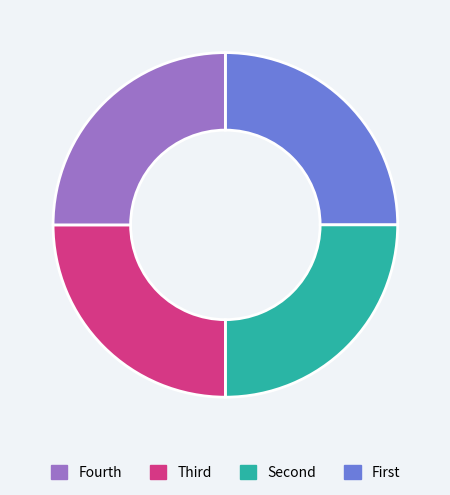

Does any single category account for the majority?

No